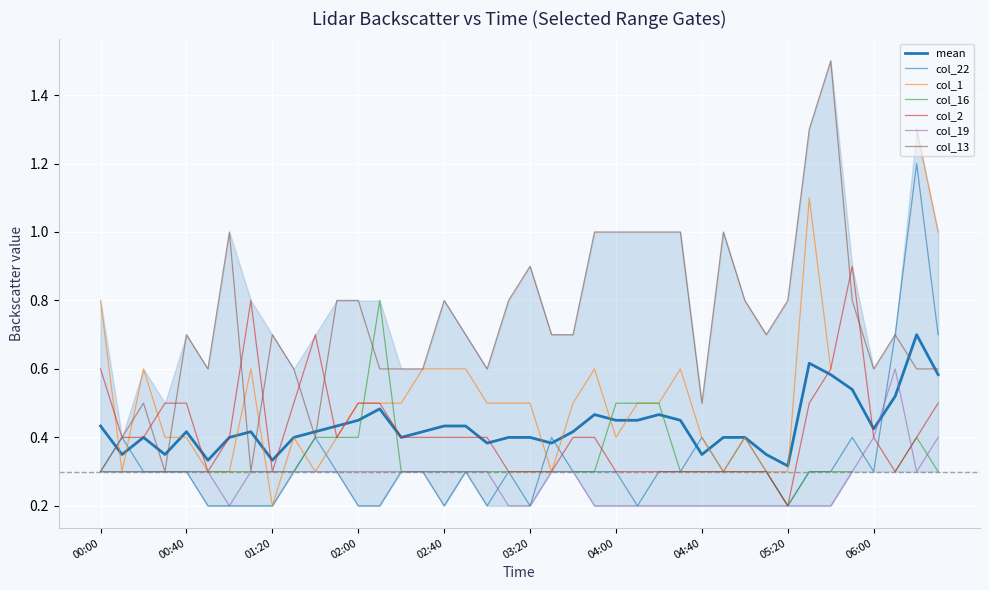

What is the sum of the col_22 values at 2011/03/08 03:20 and 2011/03/08 01:10?

0.4